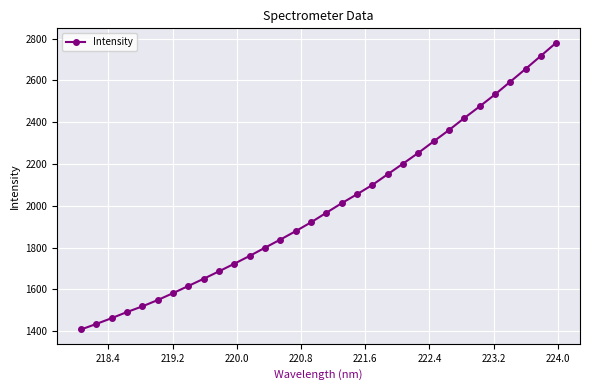

What is the value of the 7th point from the left?

1582.5